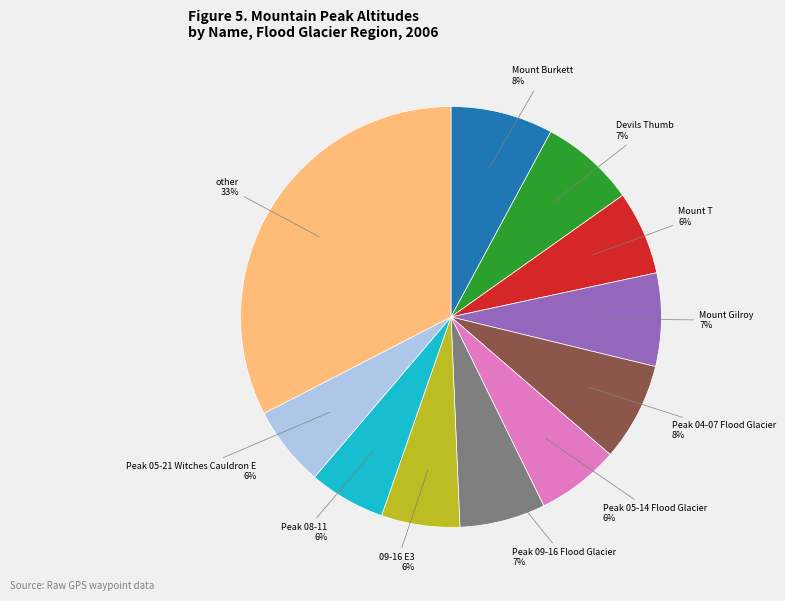

Does any single category account for the majority?

No